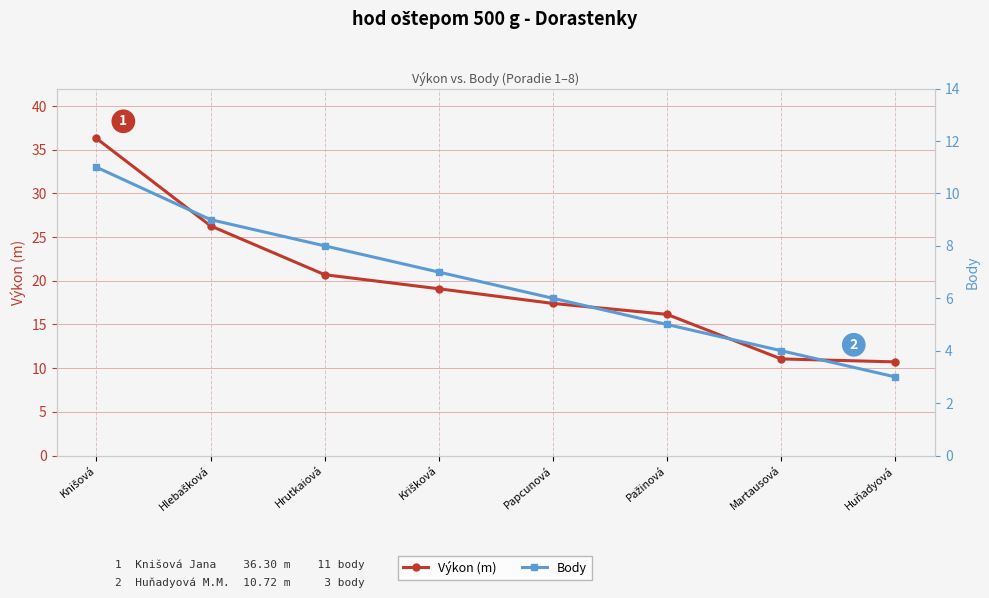

What is the value of the Body point at the 1st from the left?

11.0